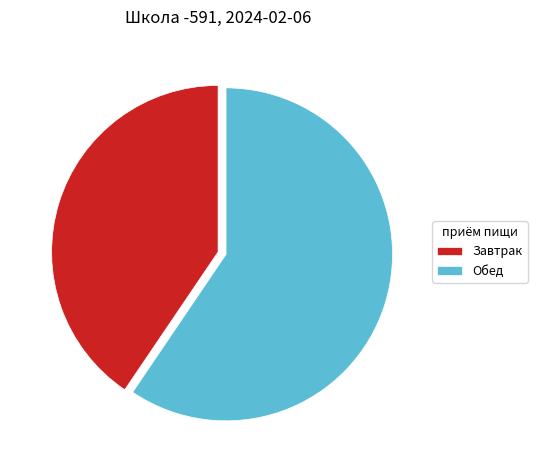

What is the largest slice in the pie chart?

Обед